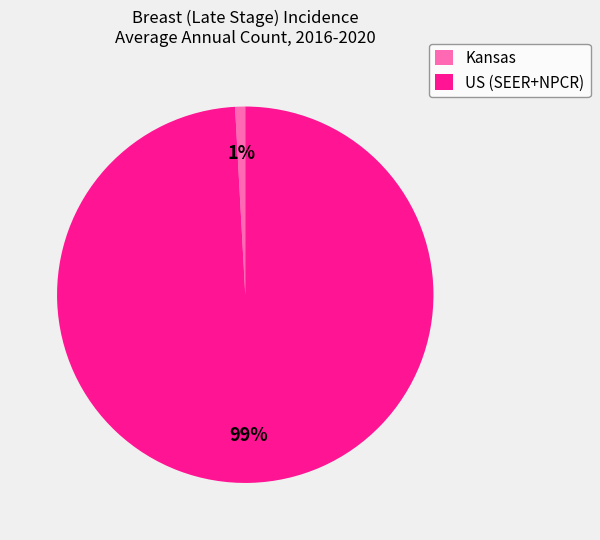

How many slices are in this pie chart?

2